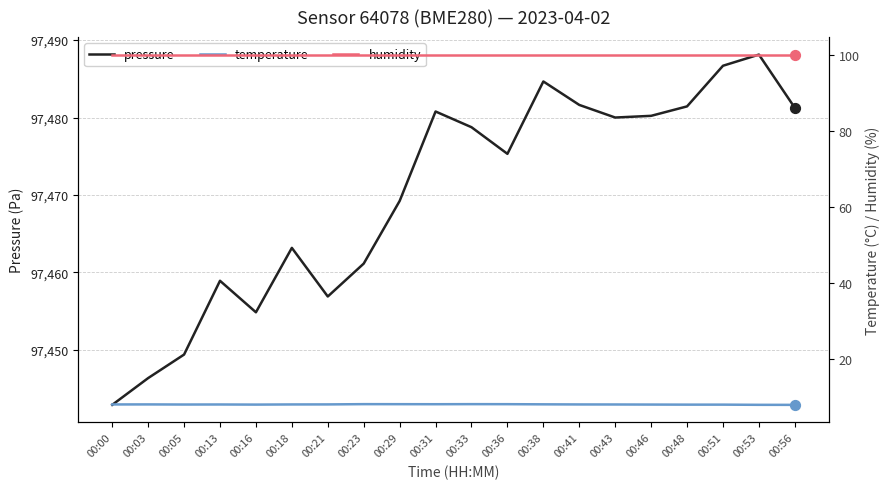

What is the total value across all series at 00:46?

97588.1